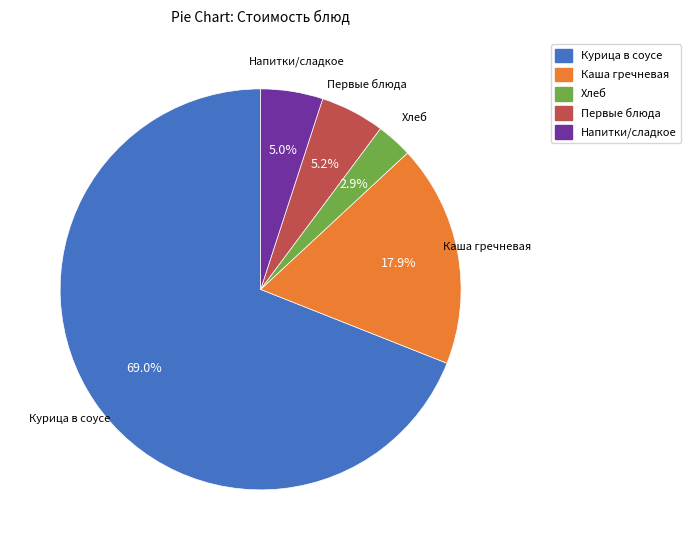

Count the number of slices in the pie.

5